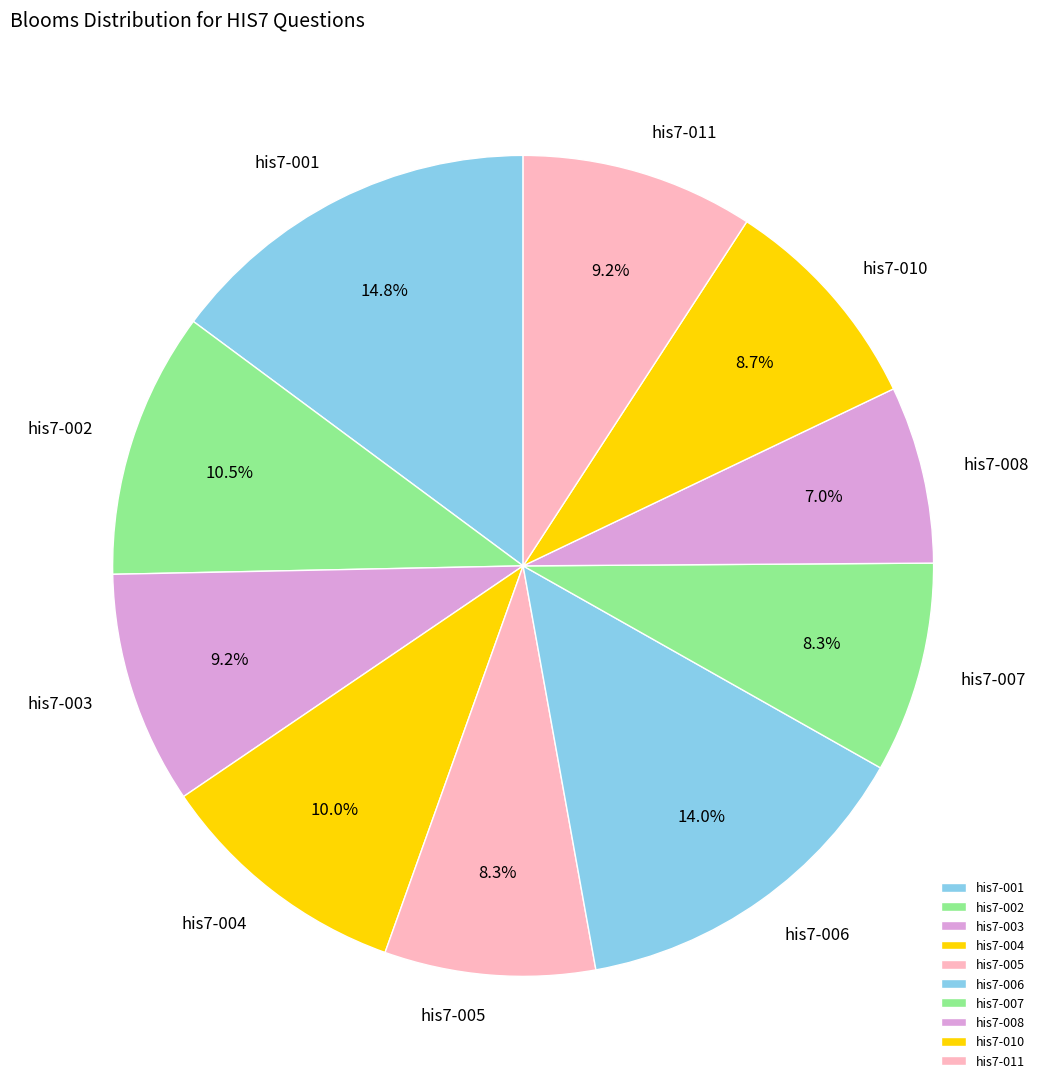

What is the smallest slice in the pie chart?

his7-008